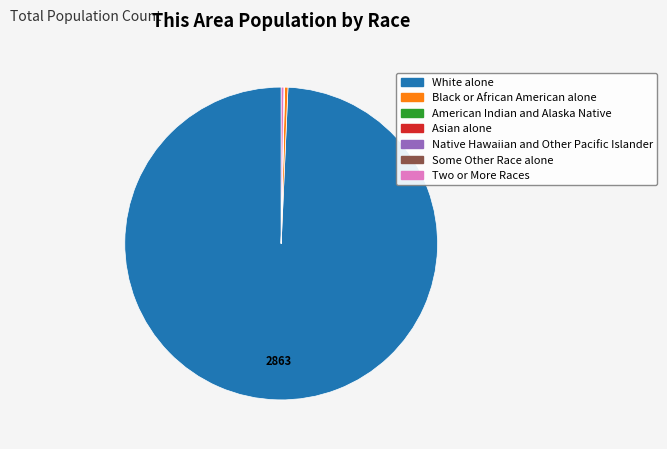

Which slice represents more than half of the pie?

White alone